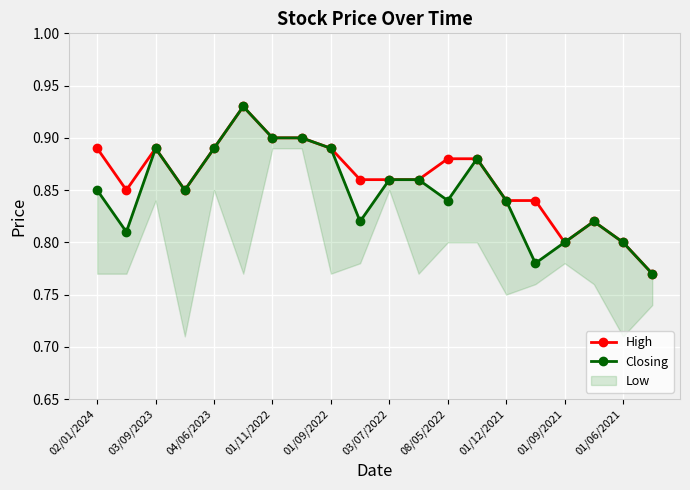

At which category does High reach its first local peak?

03/09/2023